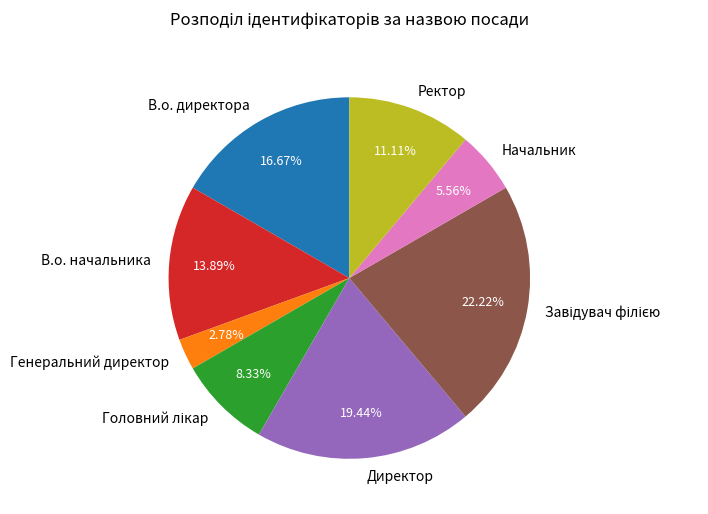

Which has a higher value, Начальник or В.о. директора?

В.о. директора